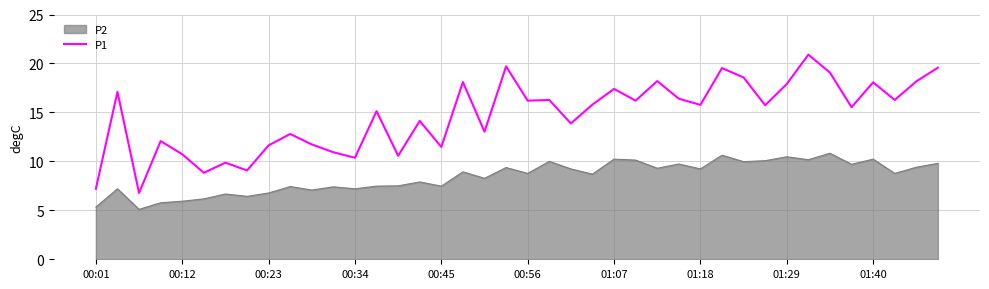

Reading left to right, extract all data points from this chart.

7.2	17.1	6.8	12.1	10.7	8.8	9.9	9.1	11.6	12.8	11.7	10.9	10.4	15.1	10.6	14.1	11.5	18.1	13.0	19.7	16.2	16.3	13.9	15.8	17.4	16.2	18.2	16.4	15.8	19.5	18.6	15.7	17.9	20.9	19.1	15.5	18.1	16.3	18.2	19.6